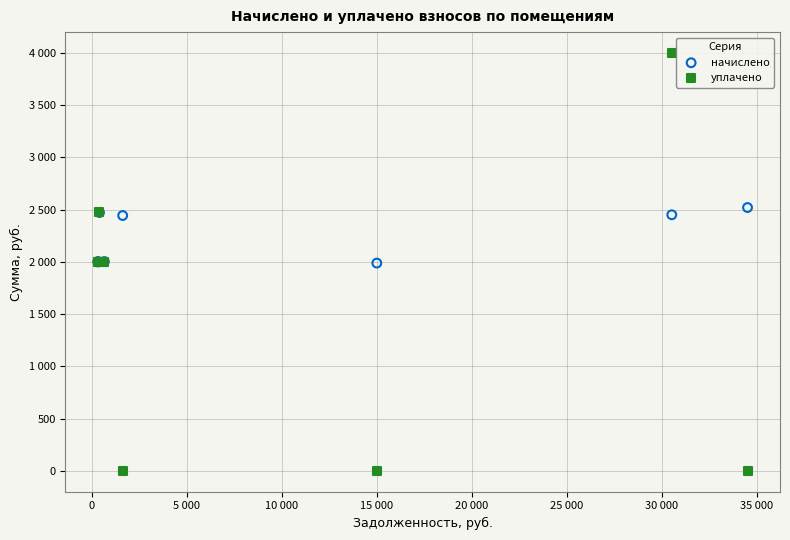

What are all the series names shown in the legend?

начислено, уплачено